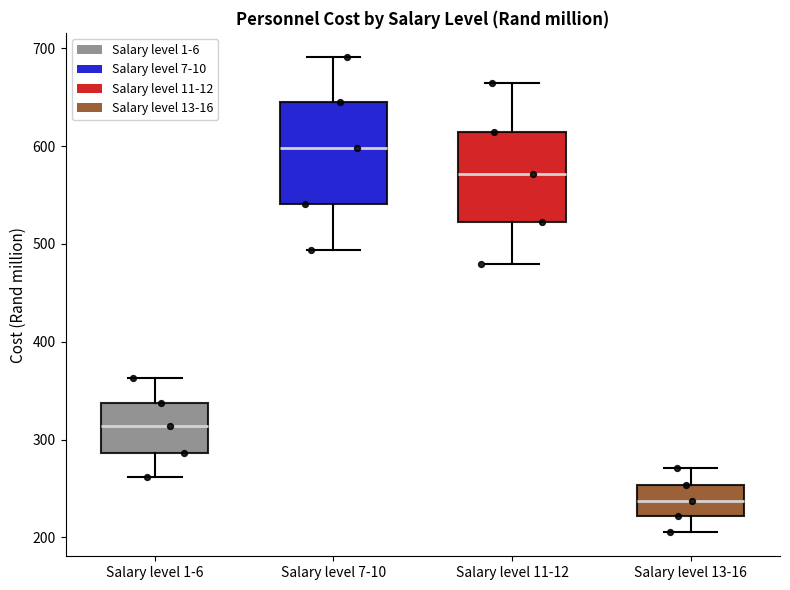

Which box's median line is the lowest?

Salary level 13-16